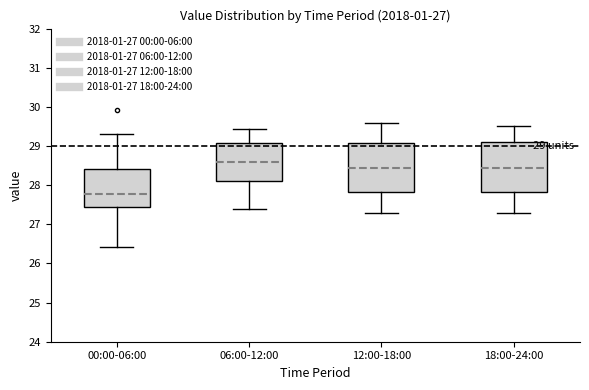

Which box has the lowest median line?

00:00-06:00